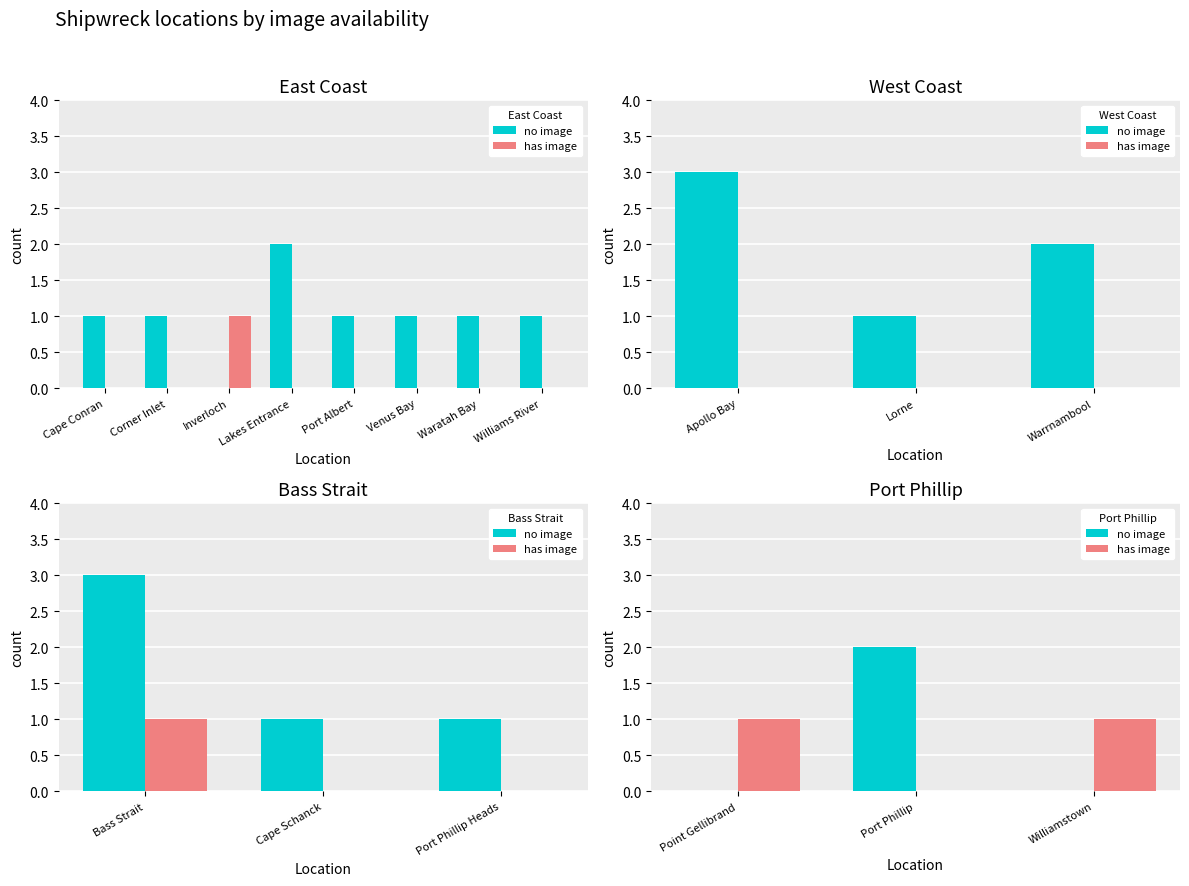

How many no image values are between 0 and 2?

3